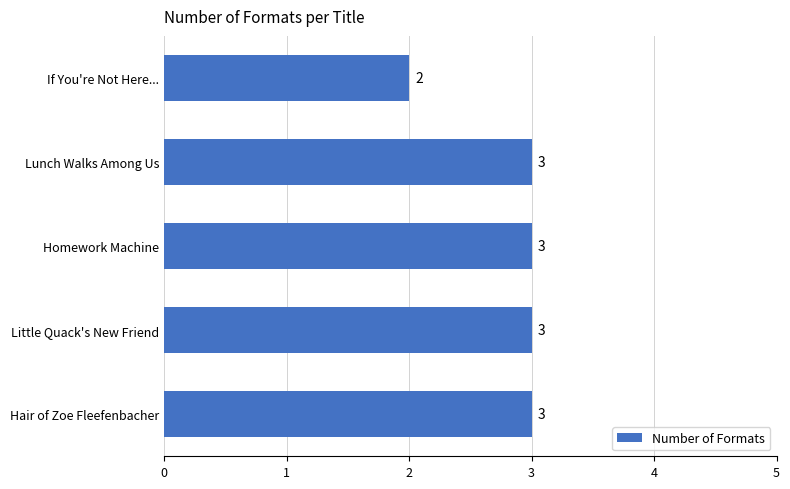

How many series are shown in this chart?

1